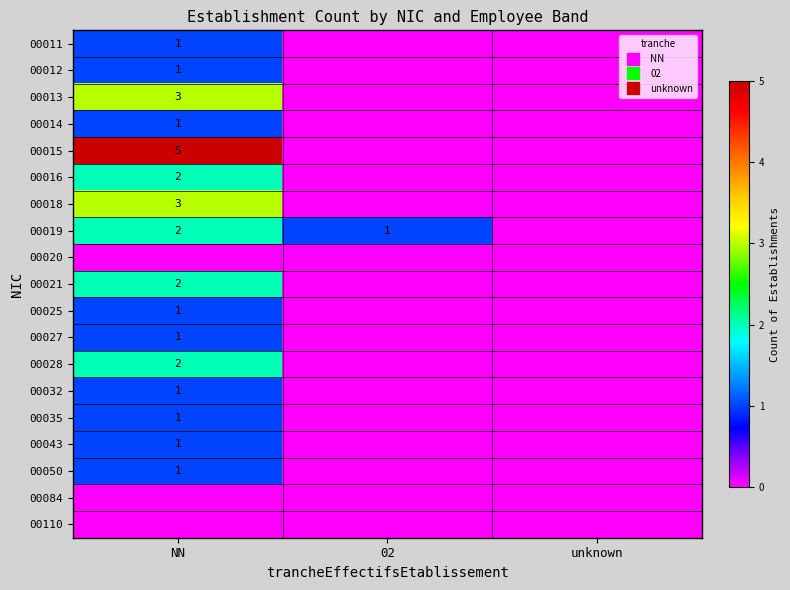

At which category is the sum across all series the highest?

NN